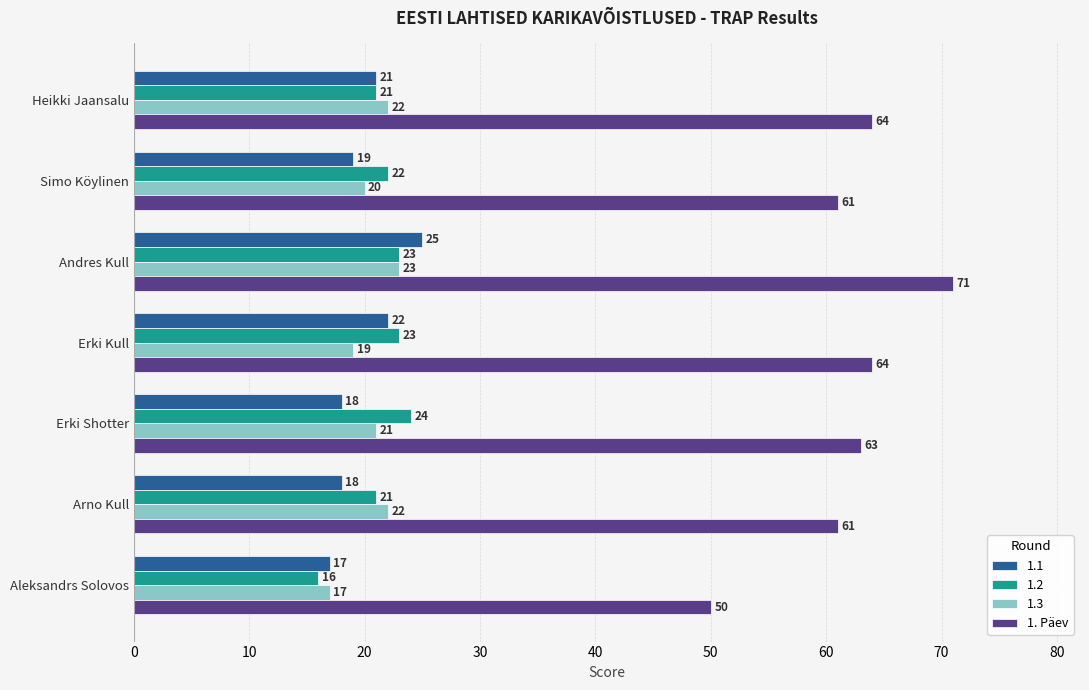

Rank the series at Simo Köylinen from highest to lowest value.

1. Päev, 1.2, 1.3, 1.1